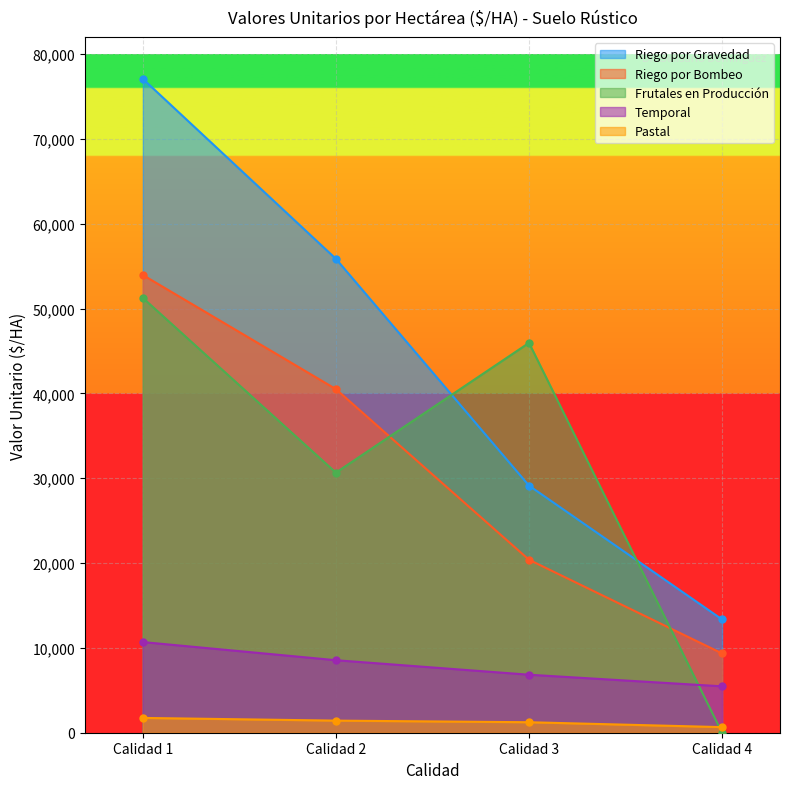

What is the value of the Riego por Gravedad point at the 1st from the left?

77091